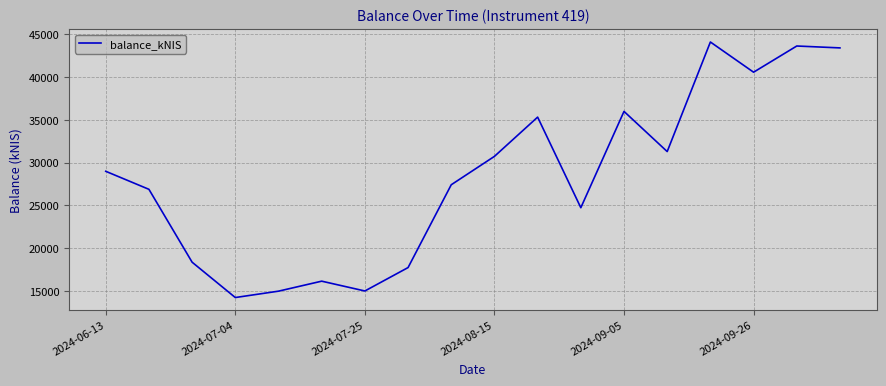

True or false: the data has more than 0 interior local peaks.

True